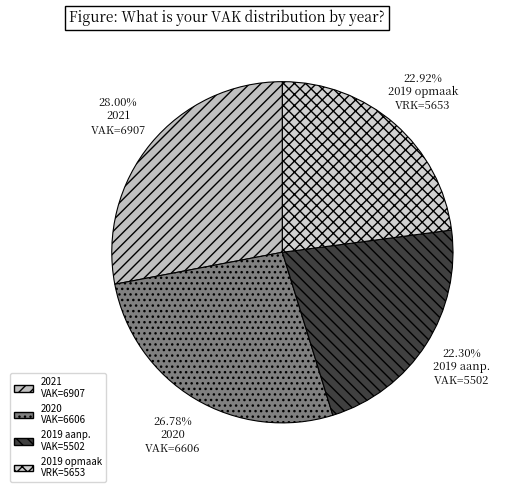

Rank the categories by value from lowest to highest.

2019 aanp. VAK=5502, 2019 opmaak VRK=5653, 2020 VAK=6606, 2021 VAK=6907